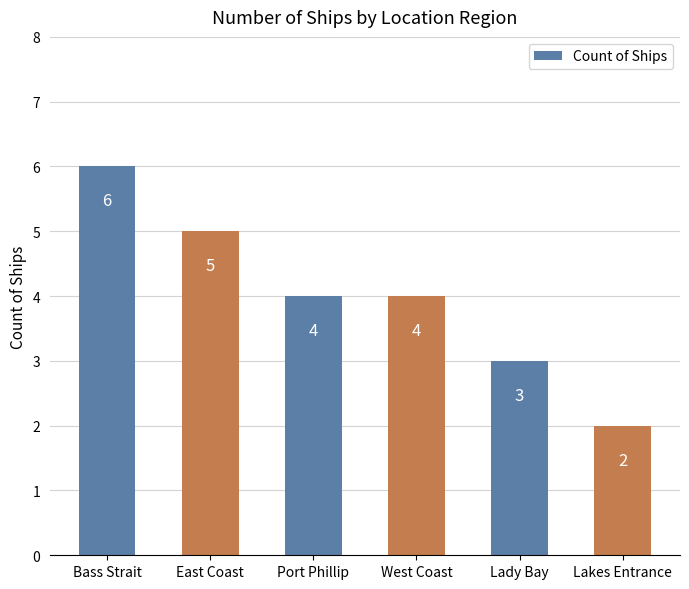

Count the values in the range 3 to 5.

4